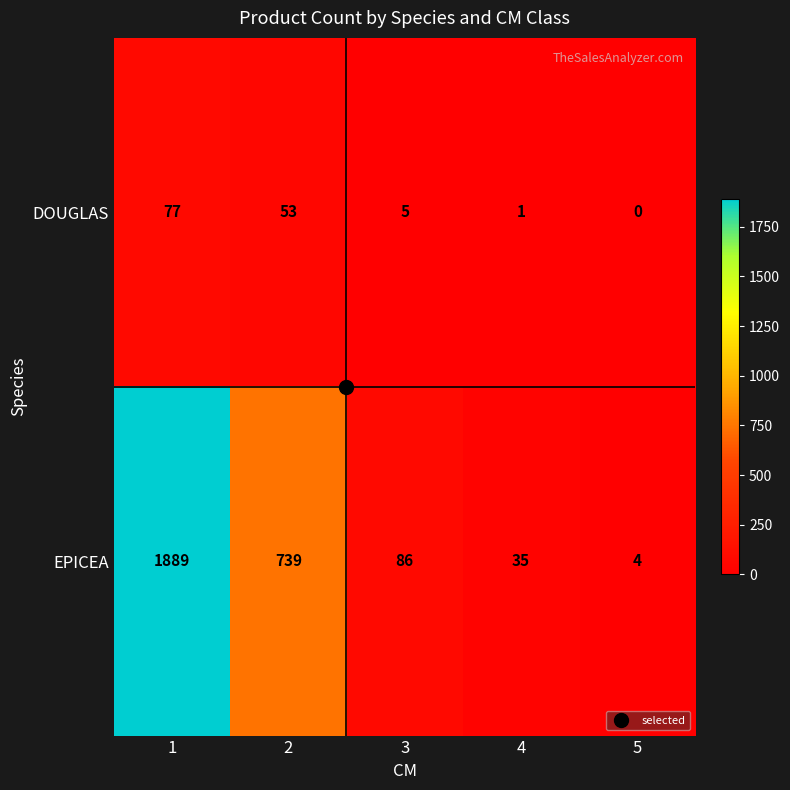

Which series changed the most between 2 and 5?

EPICEA